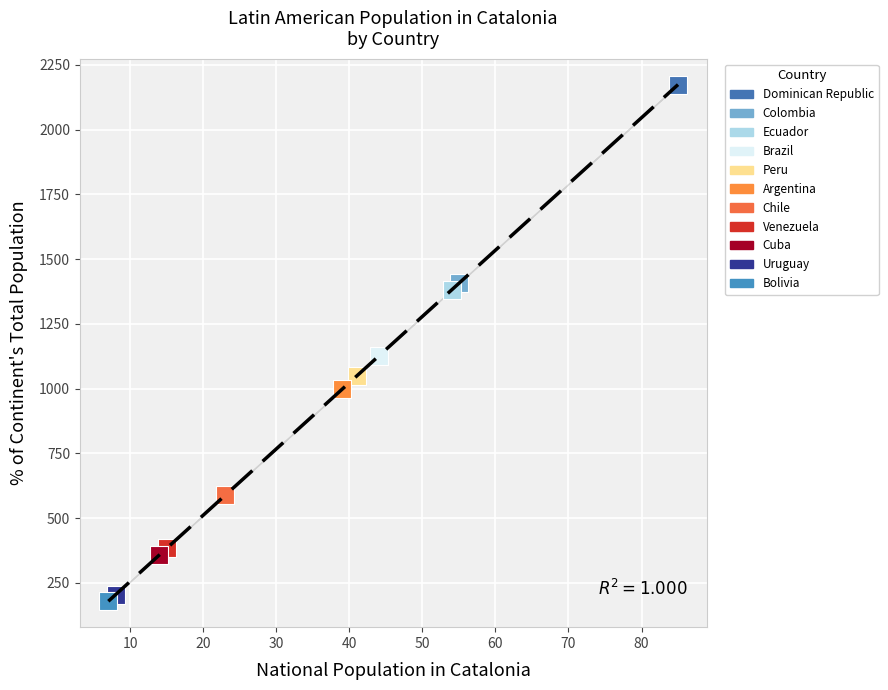

Which series reaches the maximum Y coordinate?

Dominican Republic